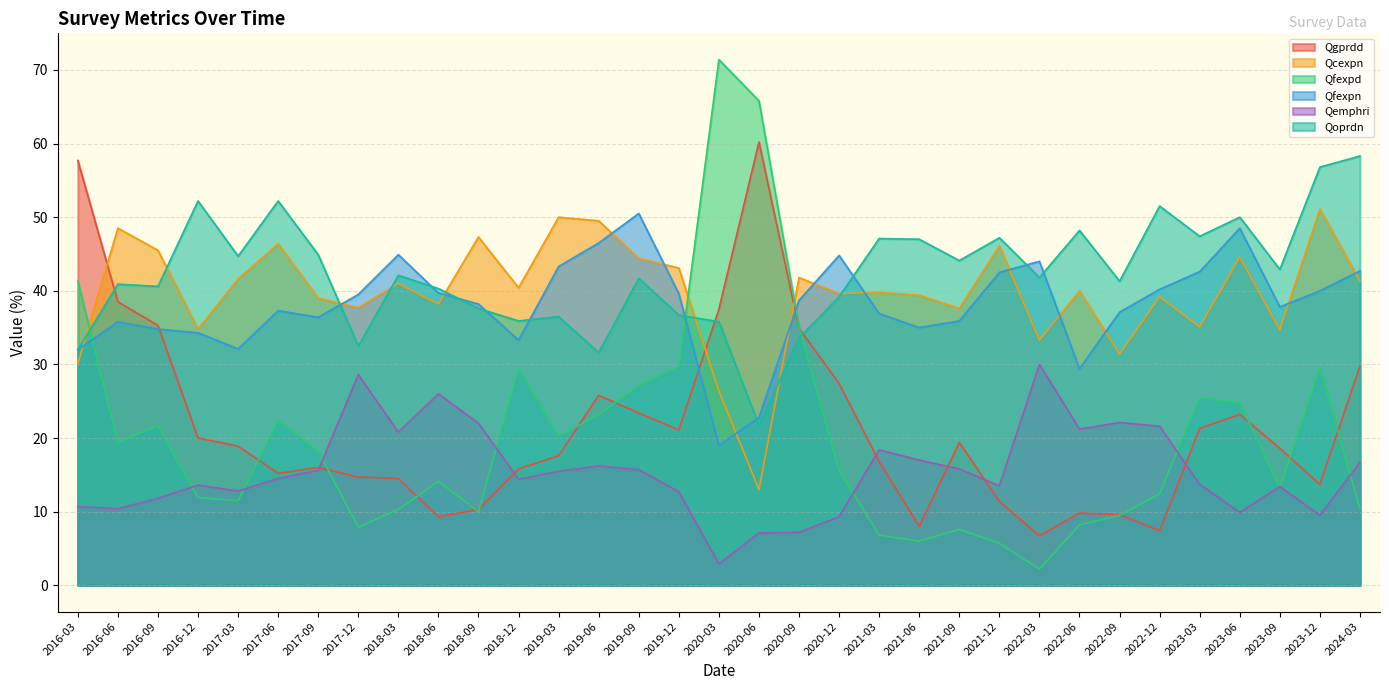

What is the sum of all Qoprdn values?

1396.3